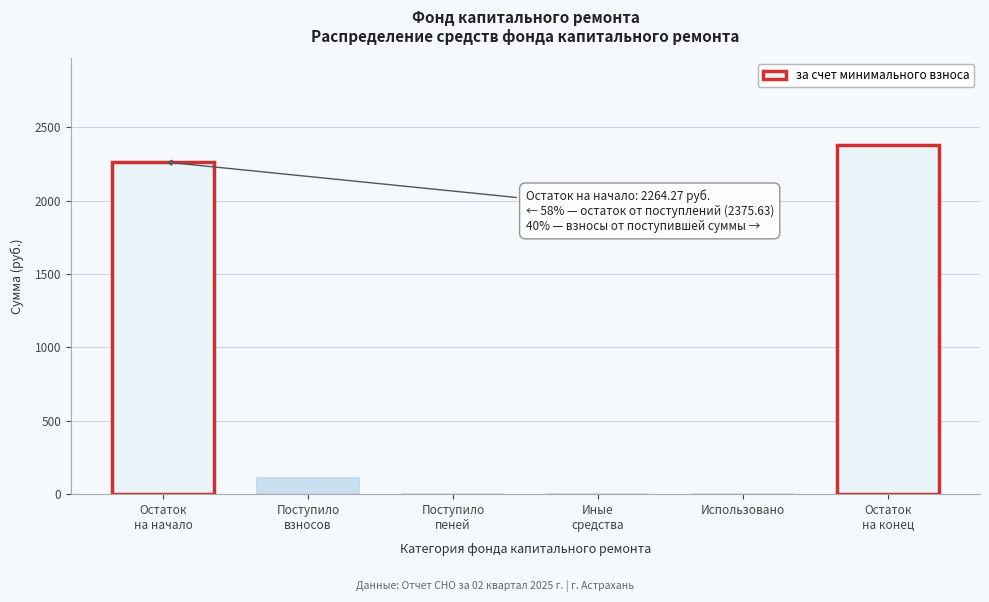

What is the sum of all values?

4751.3